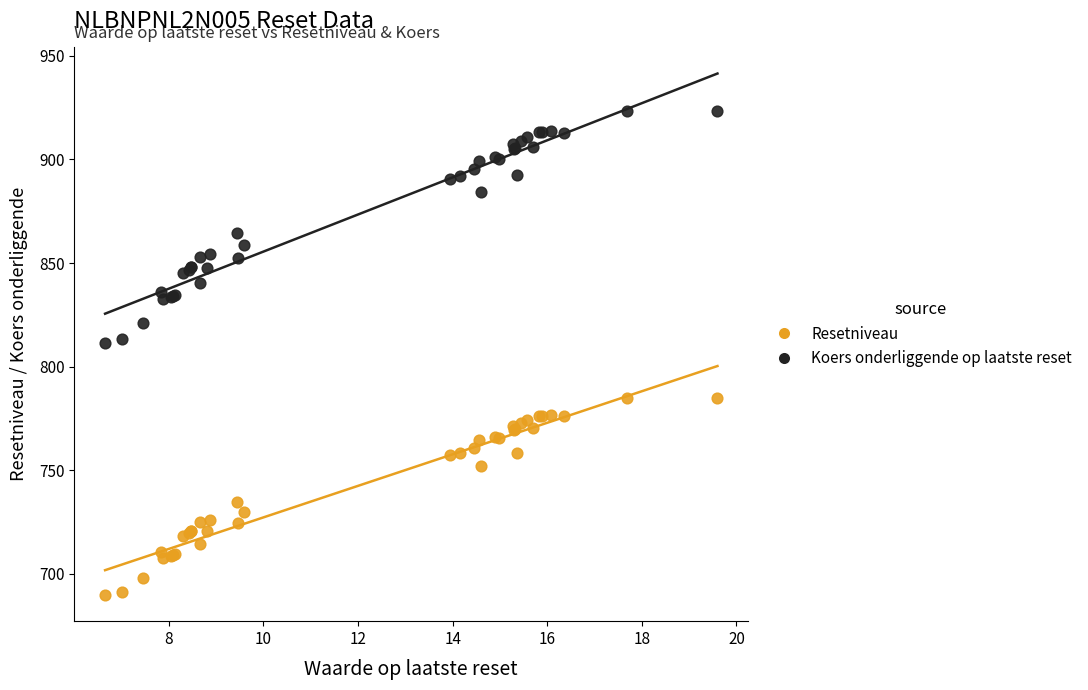

What is the X range (max minus min) for the scatter plot?

13.0